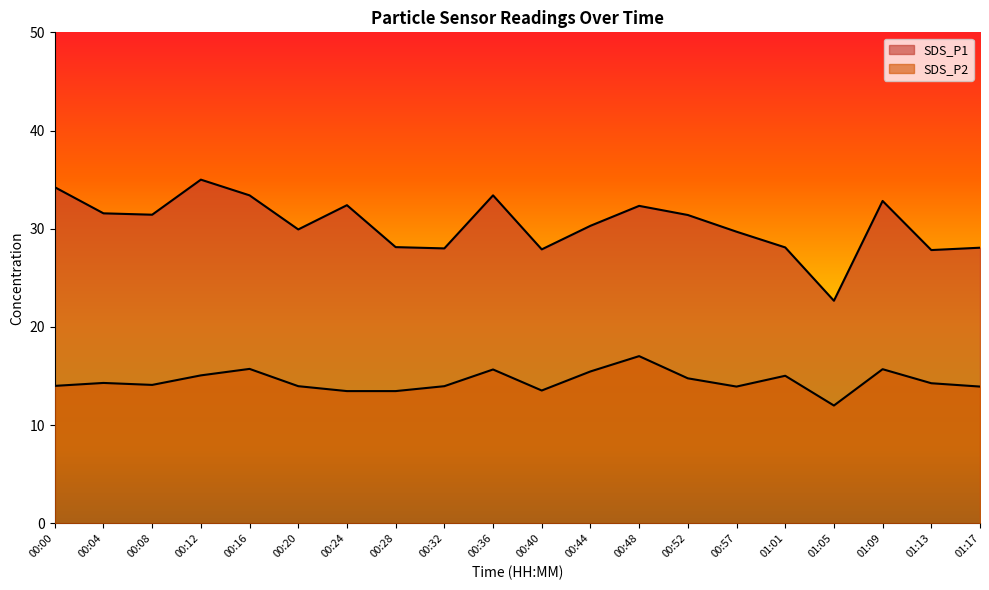

True or false: SDS_P2 and SDS_P1 cross at least once.

False